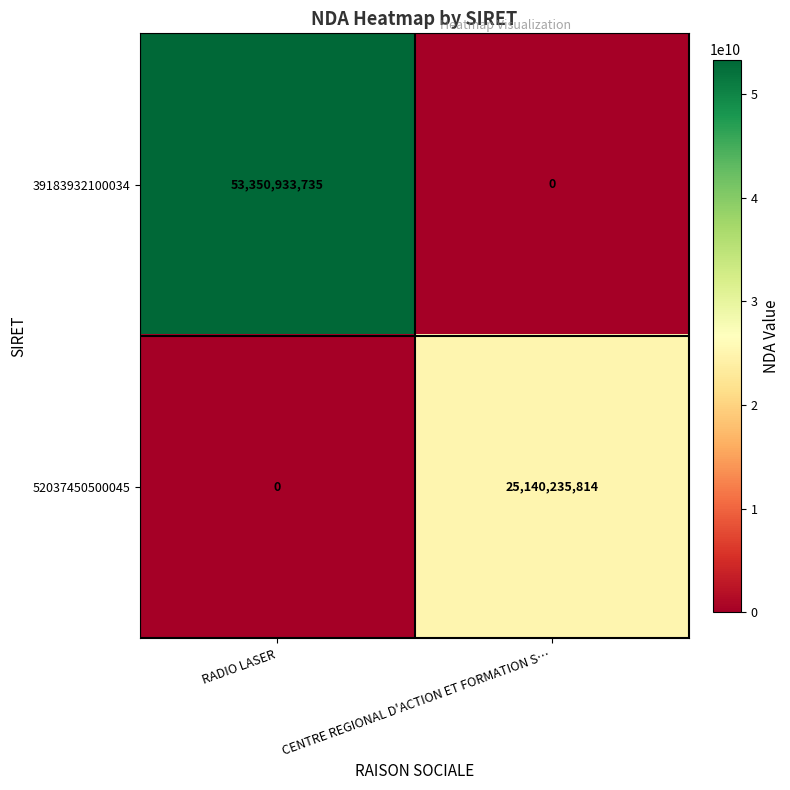

Rank the series by their average value, from highest to lowest.

39183932100034, 52037450500045